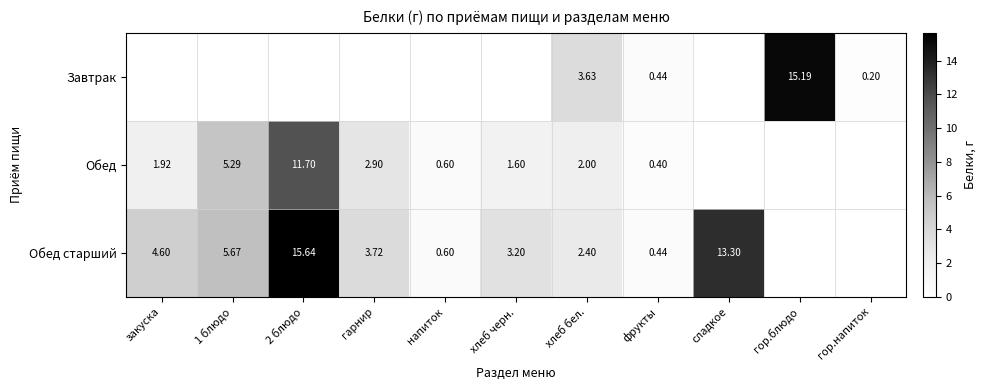

What is the sum of the Обед values at 2 блюдо and хлеб черн.?

13.3